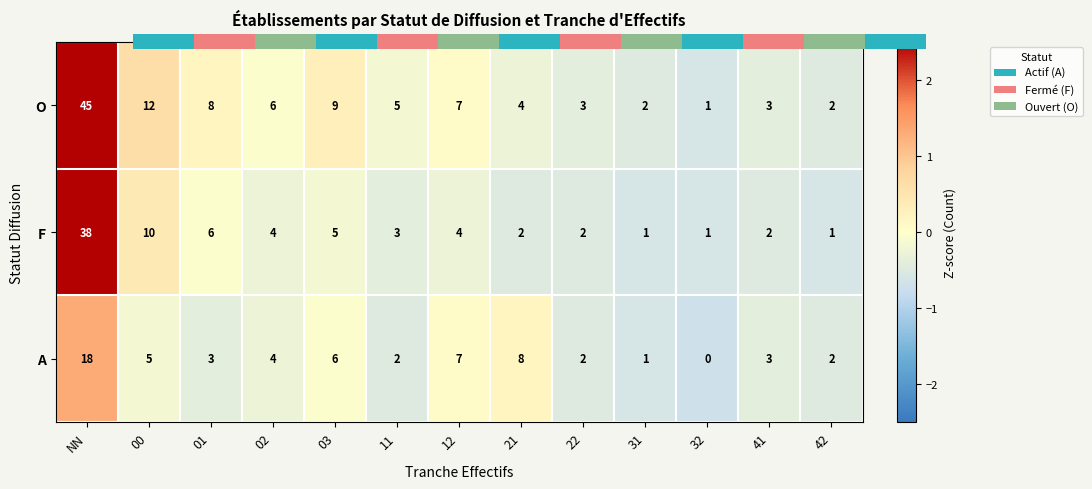

Is it true that O equals 4 at 21?

True